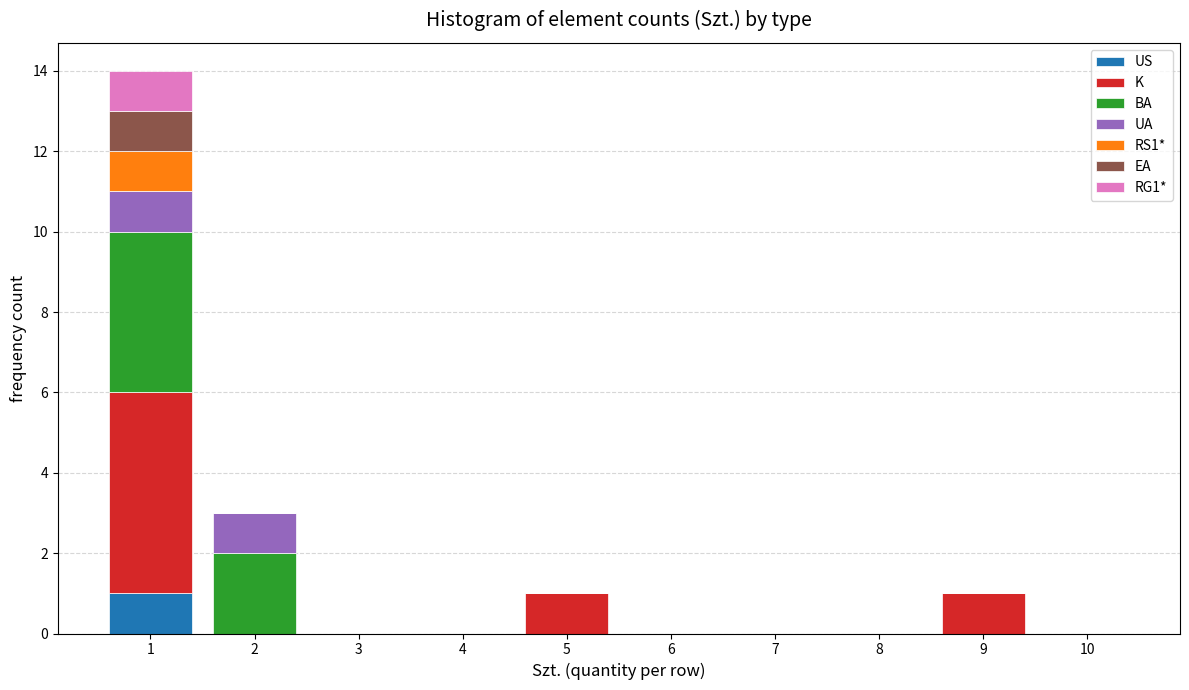

What is the total height of the stacked bar covering 8.5 to 9.5 on the x-axis? The values are not printed on the chart, so give them approximately, as read against the axis.

1